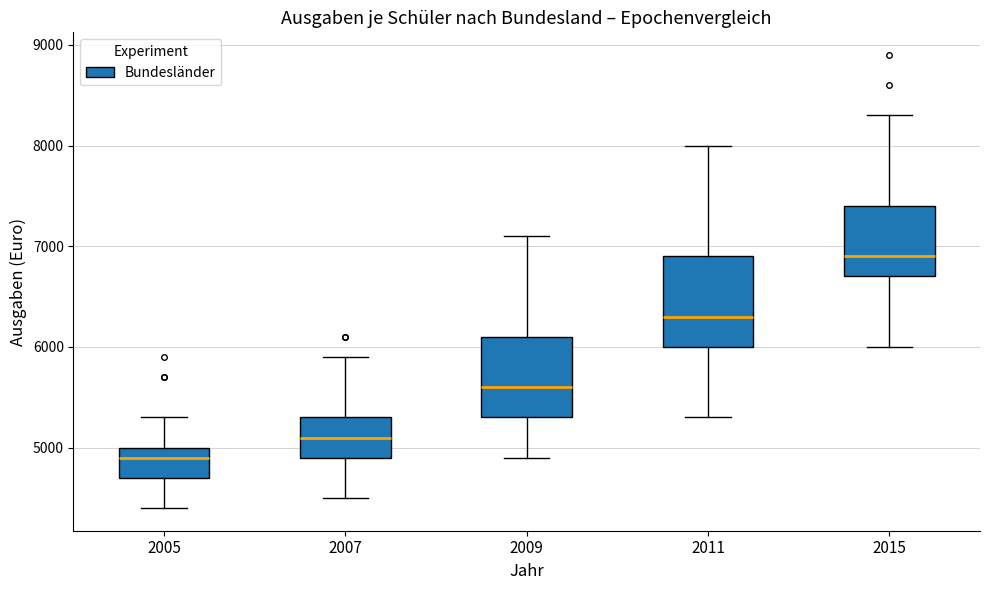

Reading left to right, read every box against the y-axis: the position of its median line, the range the box covers, and the ends of its whiskers. The values are not printed on the chart, so give them approximately, as read against the axis.

2005: median 4900, box 4700 to 5000, whiskers 4400 to 5300
2007: median 5100, box 4900 to 5300, whiskers 4500 to 5900
2009: median 5600, box 5300 to 6100, whiskers 4900 to 7100
2011: median 6300, box 6000 to 6900, whiskers 5300 to 8000
2015: median 6900, box 6700 to 7400, whiskers 6000 to 8300